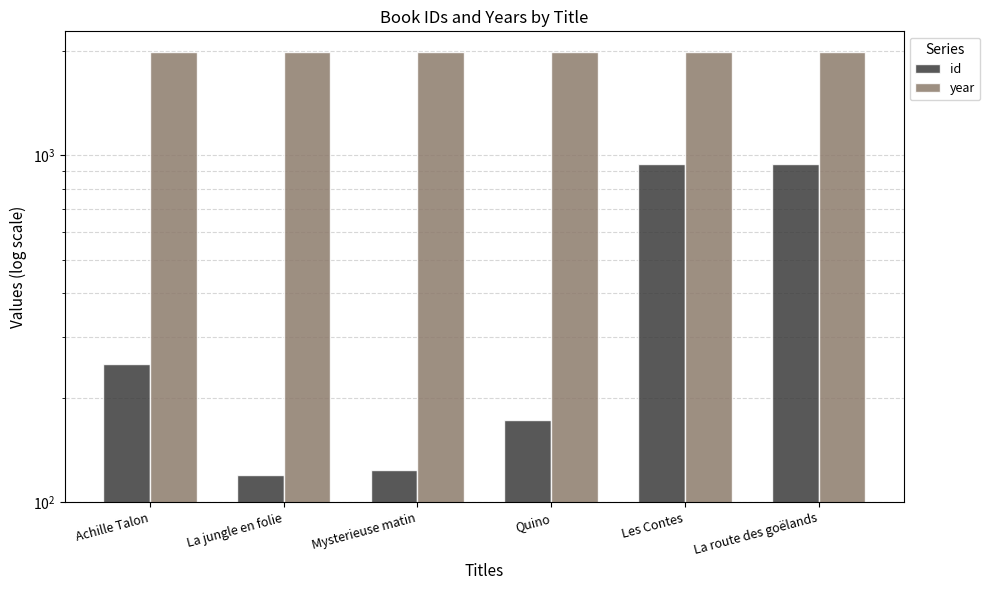

What is the label of the 6th bar from the right?

Achille Talon